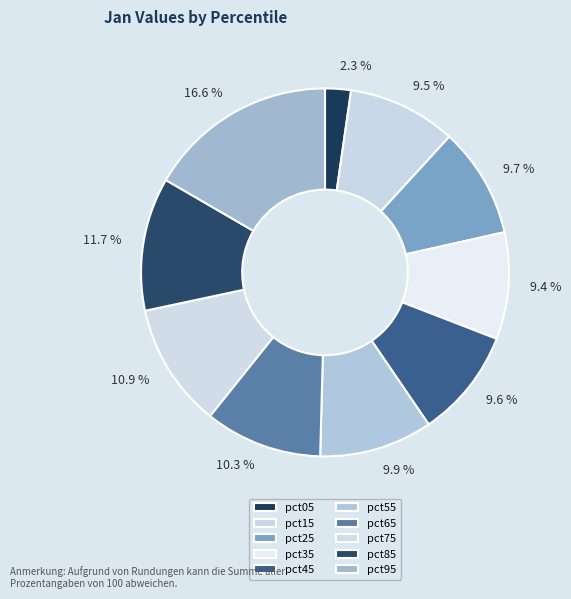

How many segments does this pie chart have?

10